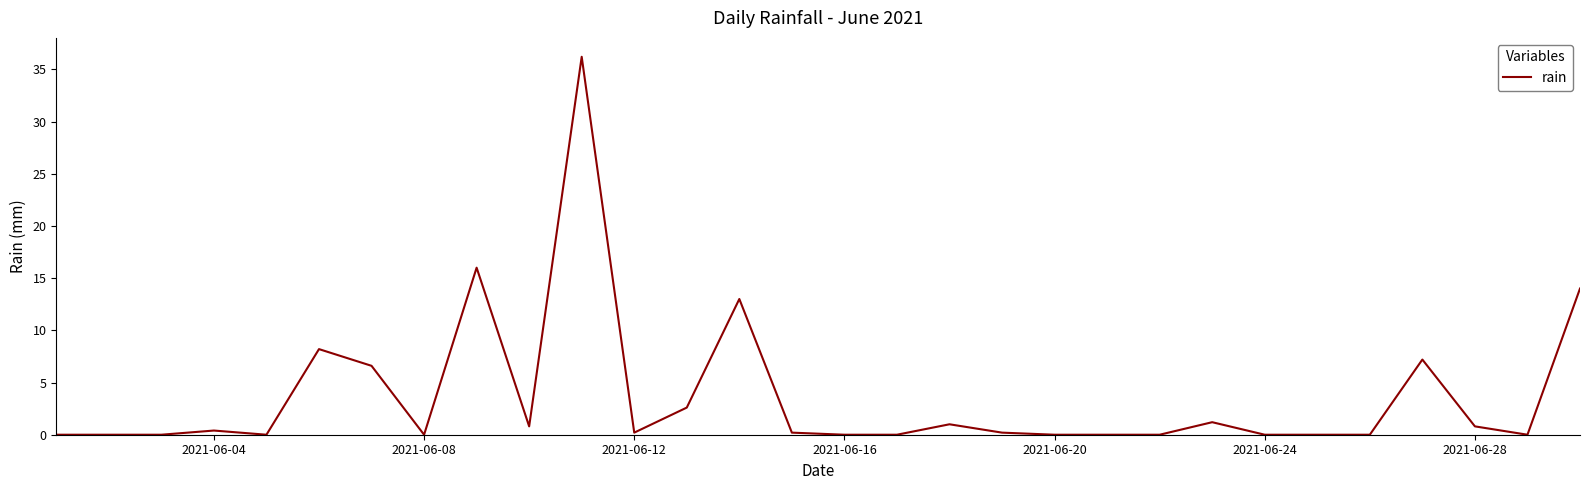

What is the difference between the maximum and minimum values?

36.2